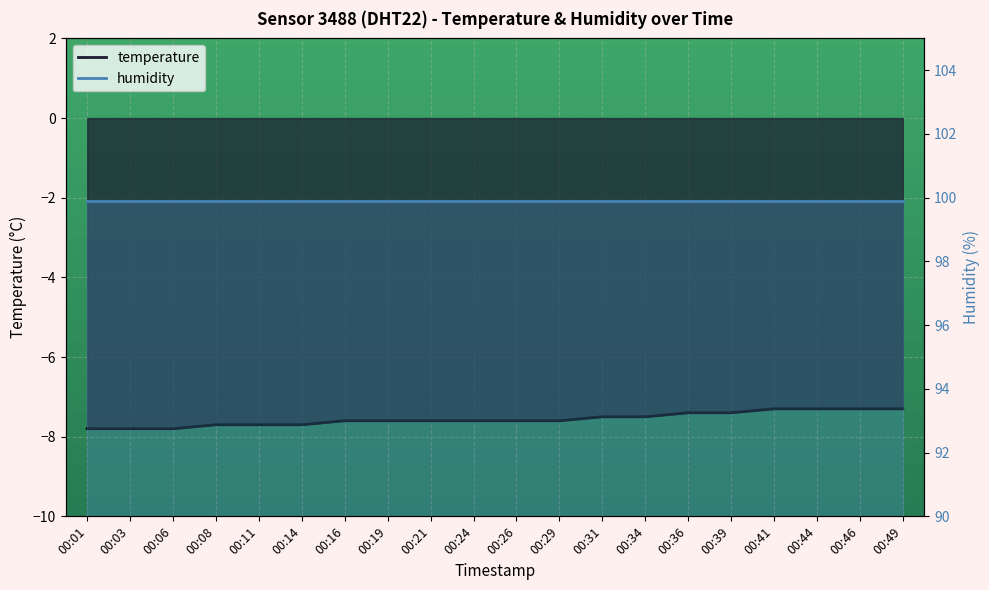

Reading right to left, transcribe all the data shown in this chart.

-7.3	-7.3	-7.3	-7.3	-7.4	-7.4	-7.5	-7.5	-7.6	-7.6	-7.6	-7.6	-7.6	-7.6	-7.7	-7.7	-7.7	-7.8	-7.8	-7.8